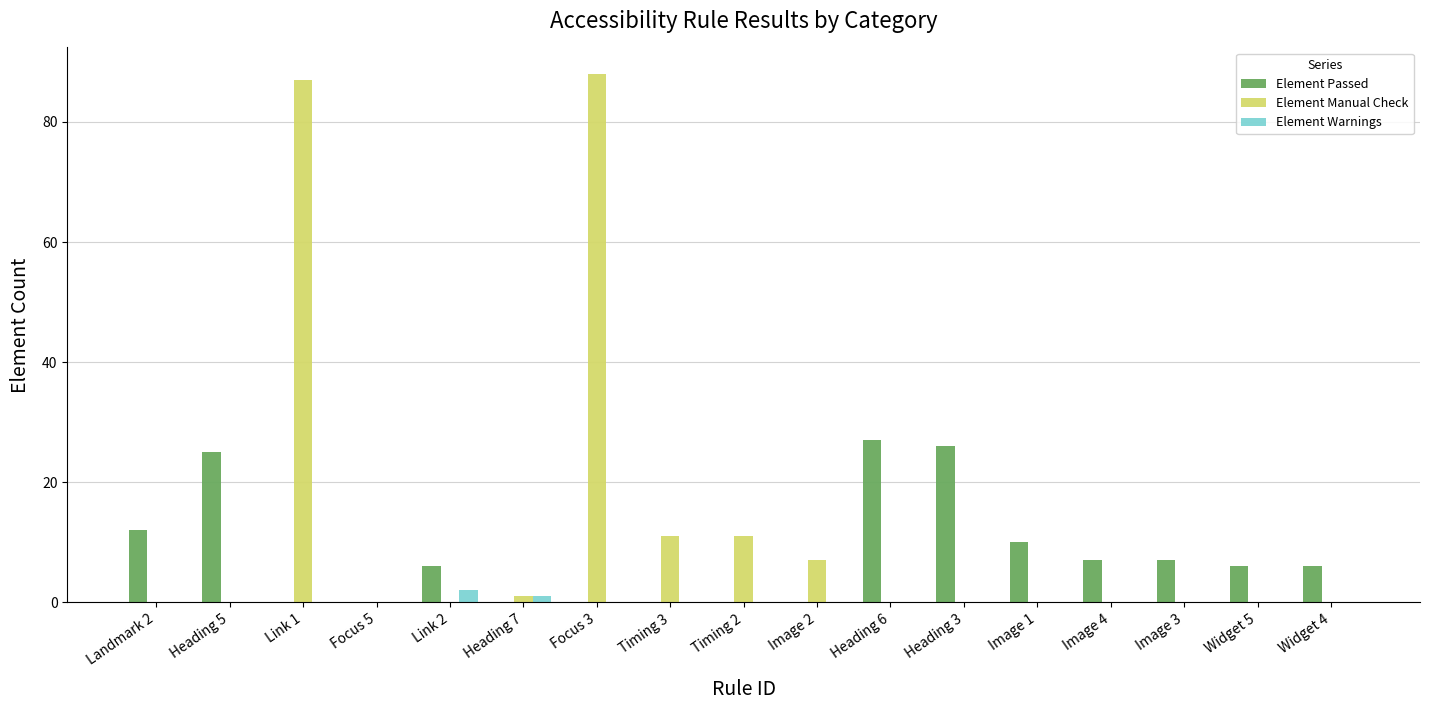

What is the highest value of the Element Passed series?

27